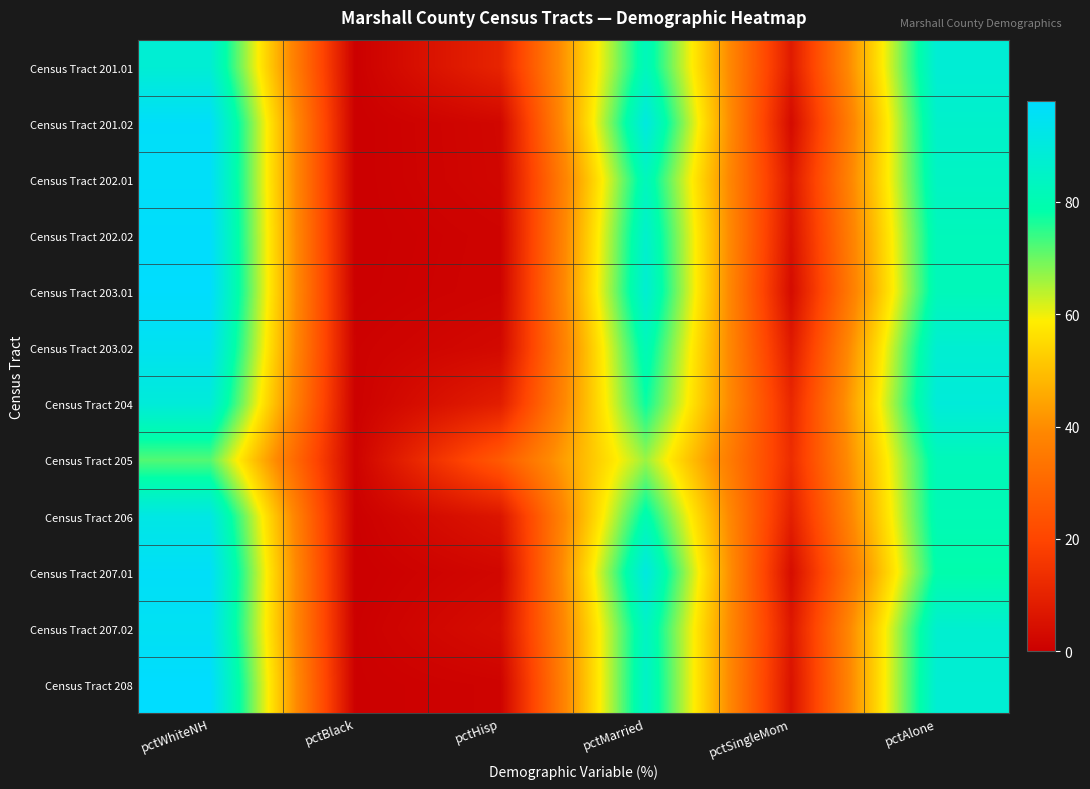

Between pctMarried and pctHisp, which is larger?

pctMarried